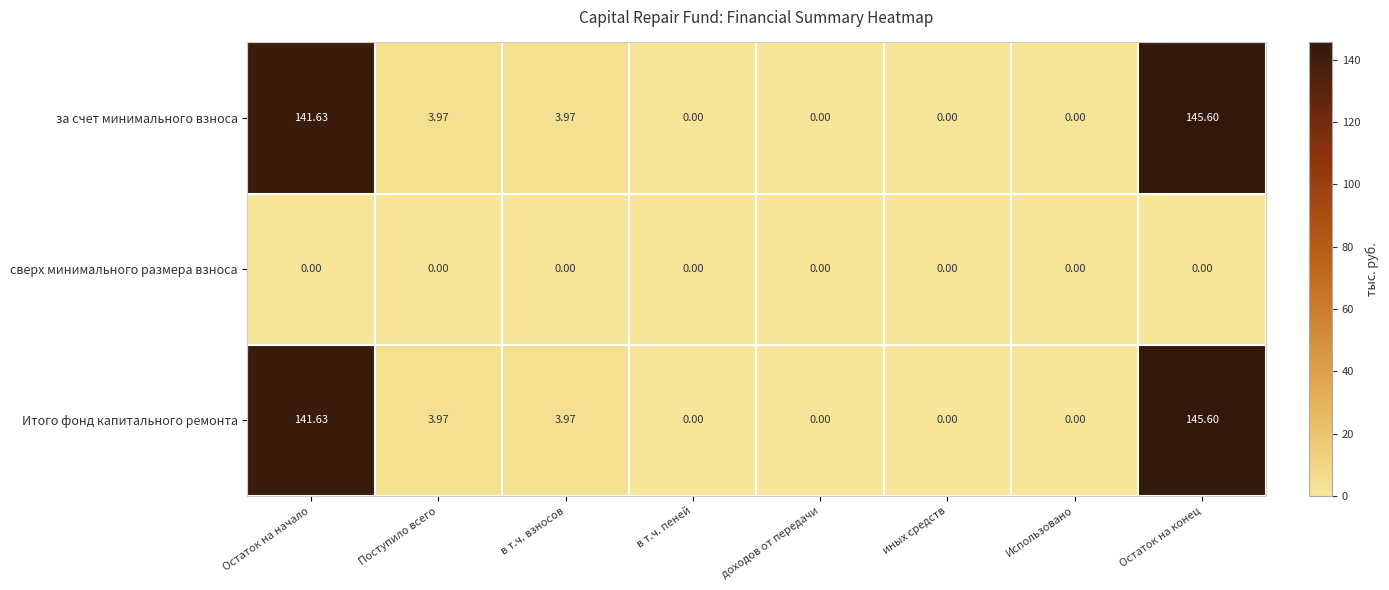

Is the value of Итого фонд капитального ремонта at Поступило всего greater than the value of сверх минимального размера взноса at иных средств?

Yes